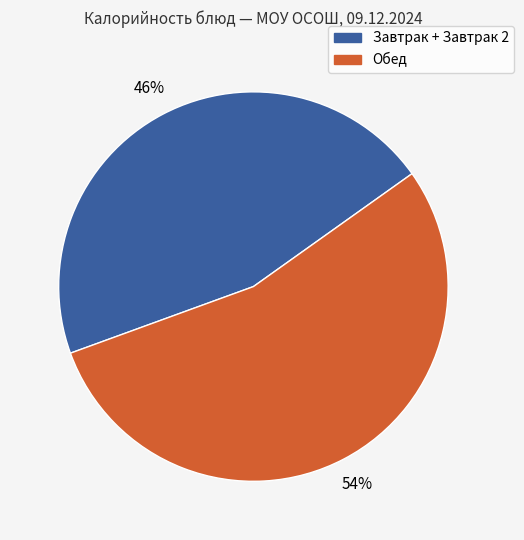

Rank the categories by value from lowest to highest.

Завтрак + Завтрак 2, Обед